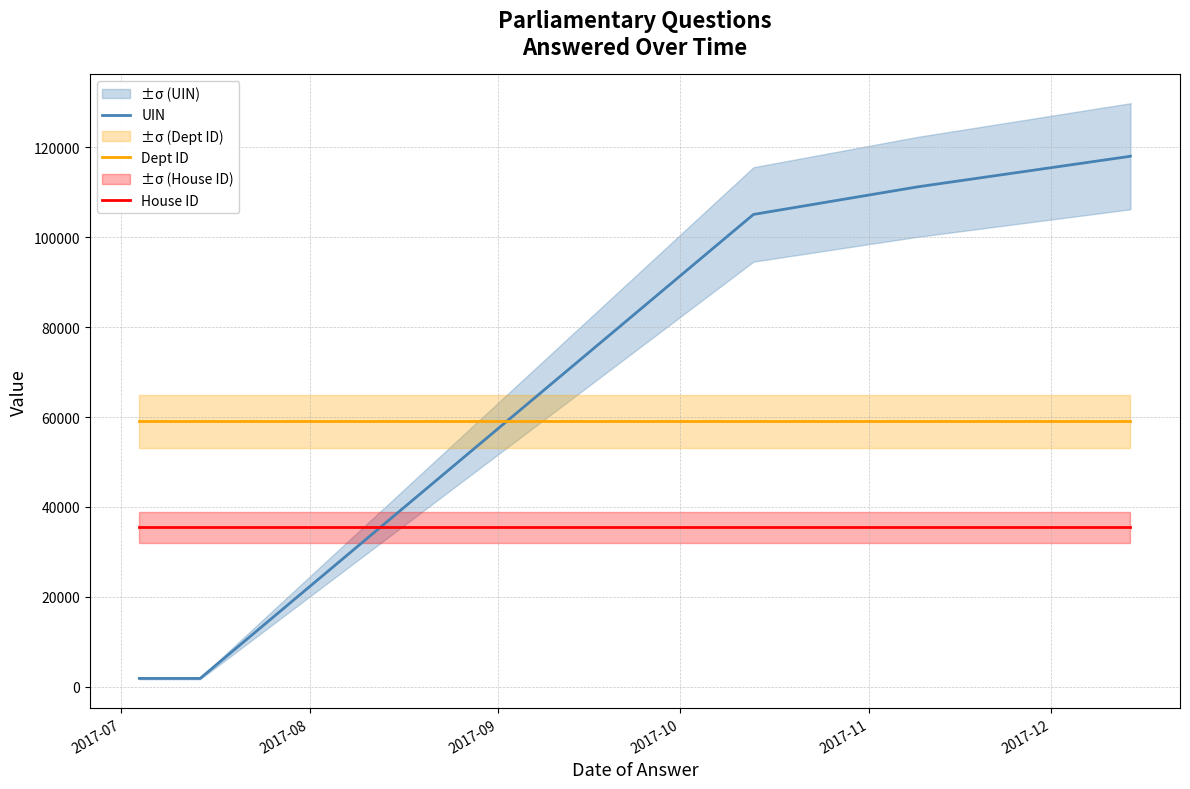

What is the value of the House ID point at the 2nd from the left?

35414.7